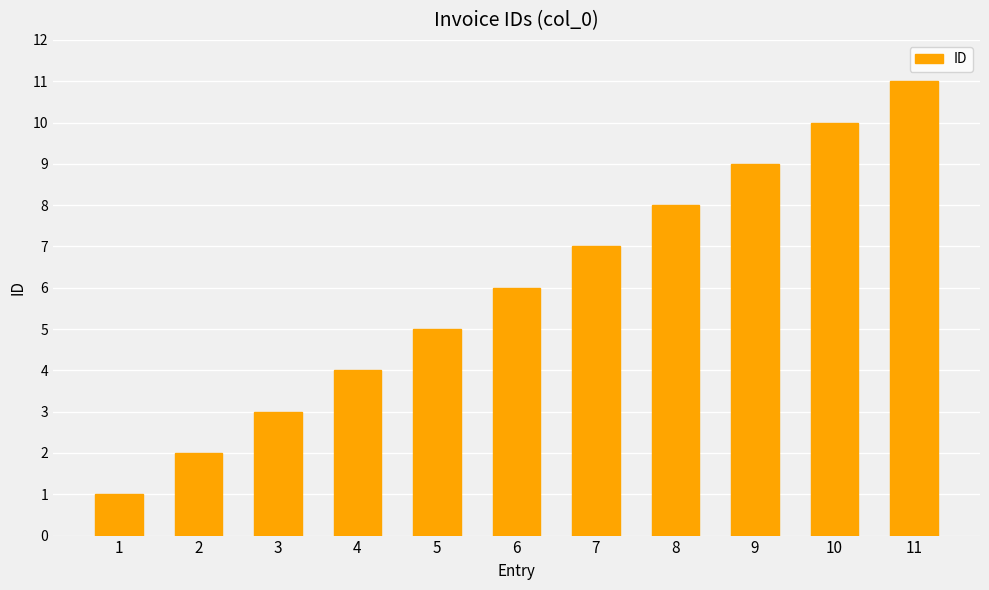

Reading left to right, list all the values displayed in this chart.

1	2	3	4	5	6	7	8	9	10	11